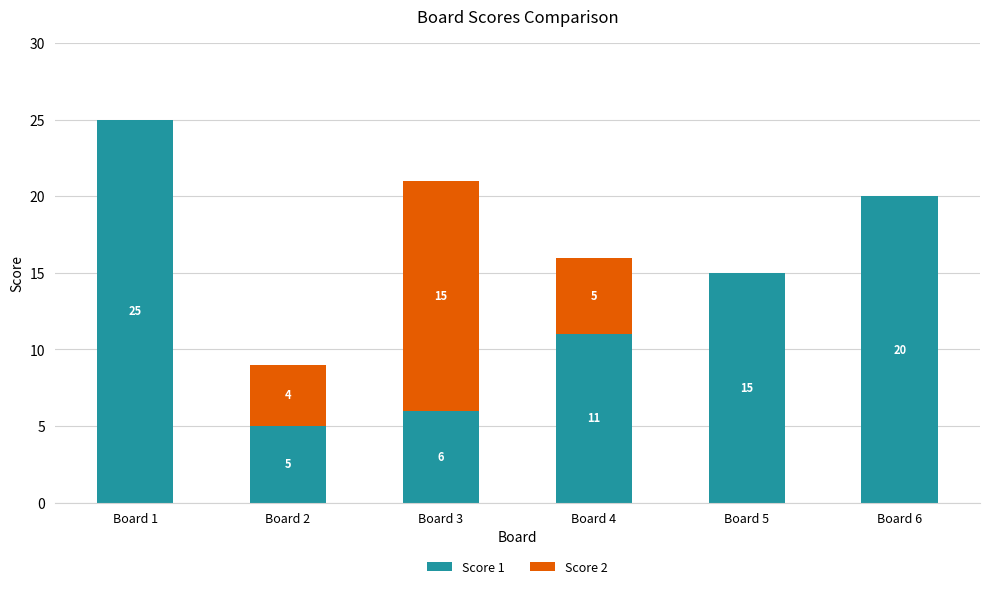

The Score 1 series shows 20 at Board 6. True or false?

True